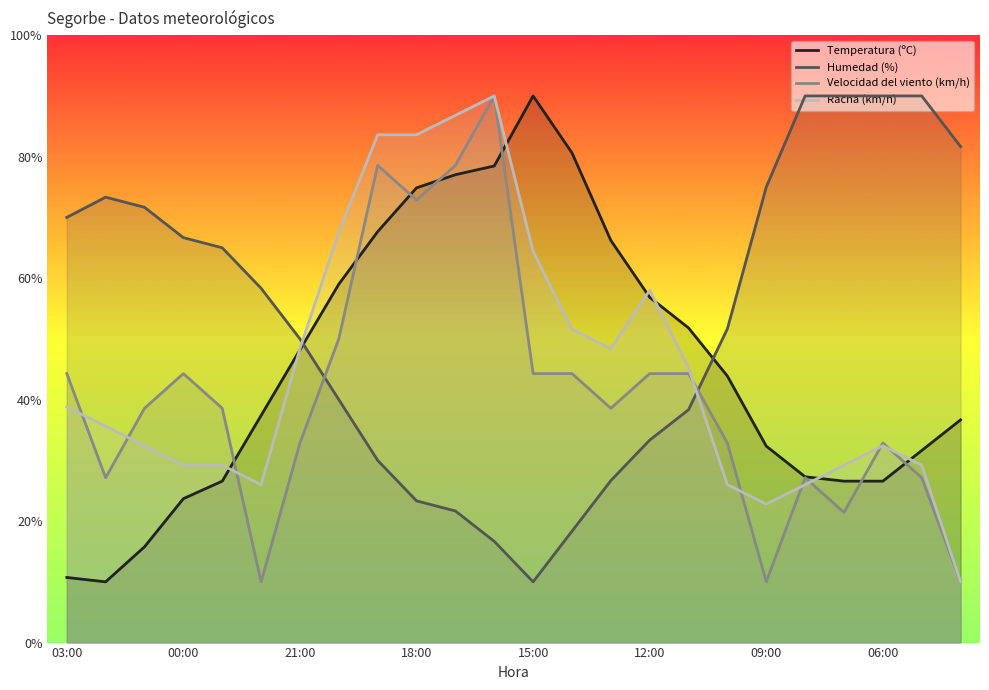

Where does the Racha (km/h) series first go above 38?

03:00